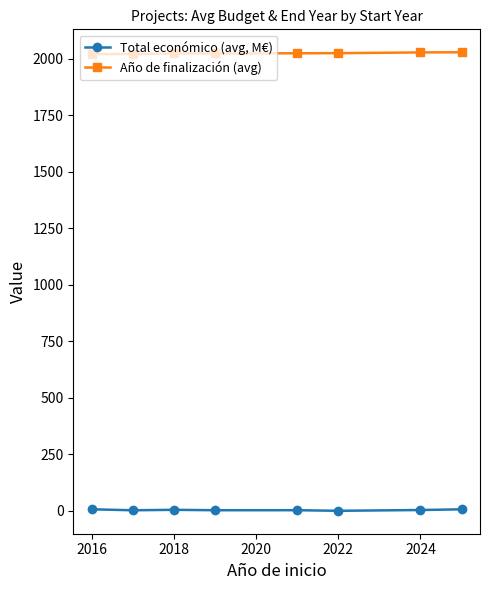

What is the value of the Año de finalización (avg) point at the 4th from the left?

2022.8